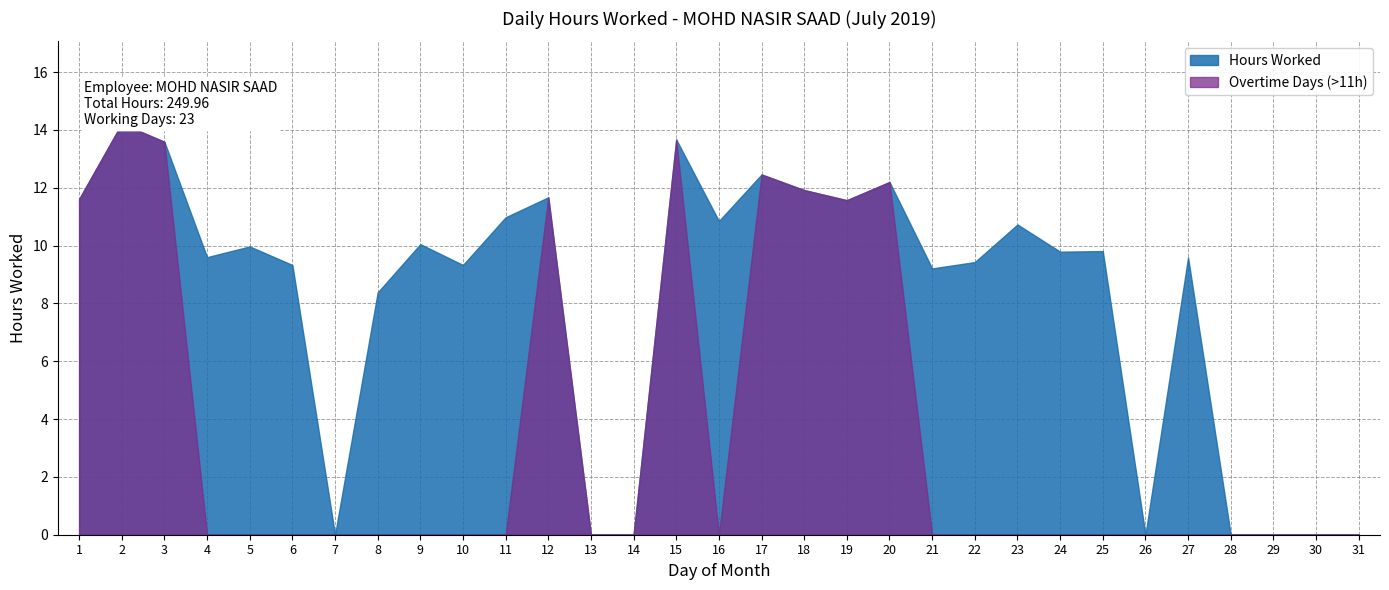

What is the difference between the maximum and minimum values?

14.2